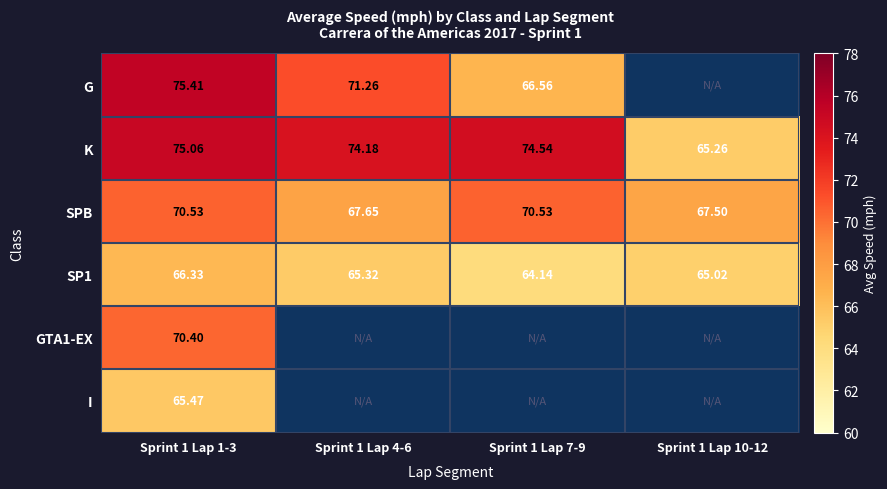

At which label is SP1 closest to 65?

Sprint 1 Lap 10-12